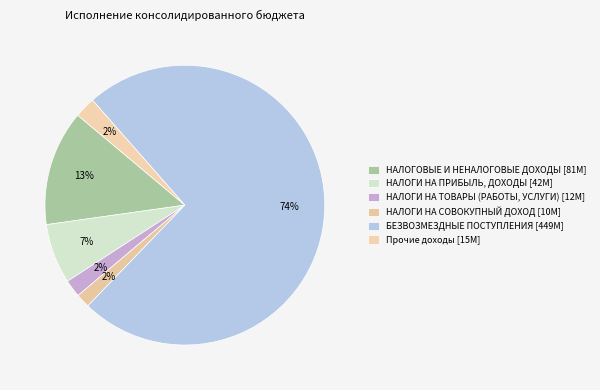

Count the number of slices in the pie.

6